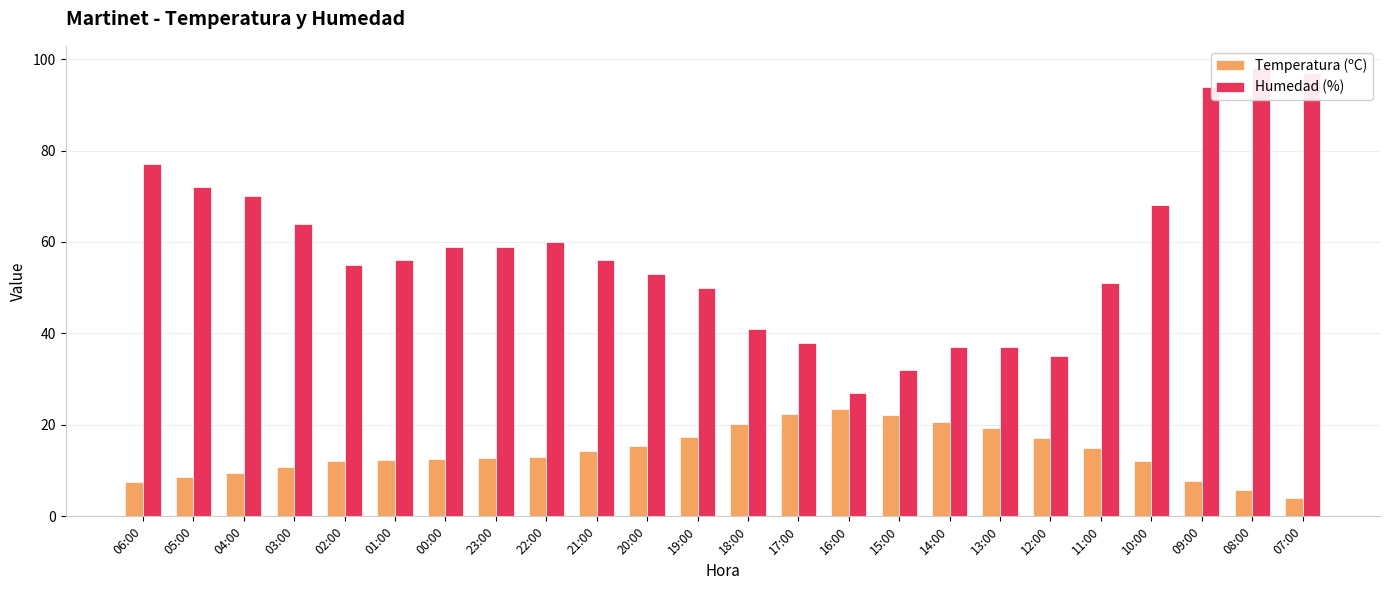

Is the value of Humedad (%) at 04:00 greater than the value of Temperatura (ºC) at 21:00?

Yes